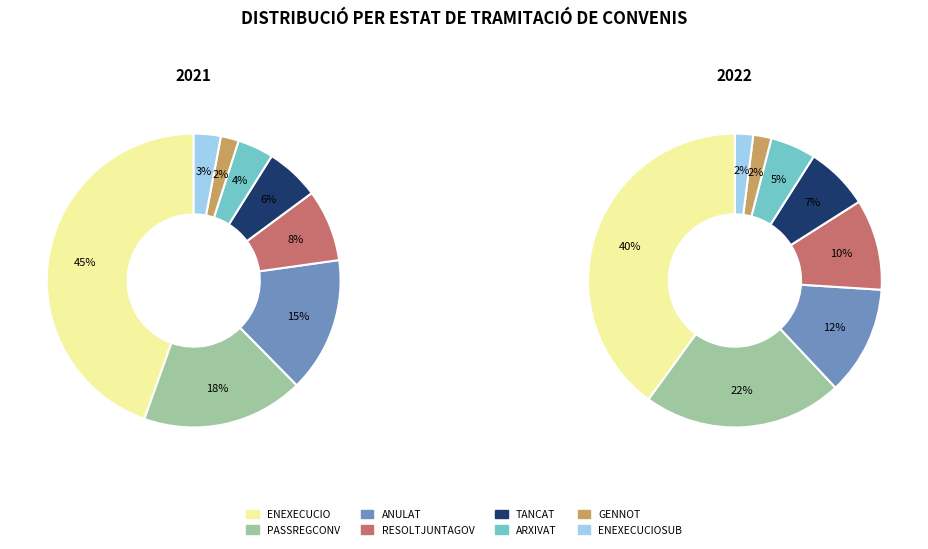

To the nearest percent, what is the difference between the ENEXECUCIOSUB and ANULAT slice percentages?

12%